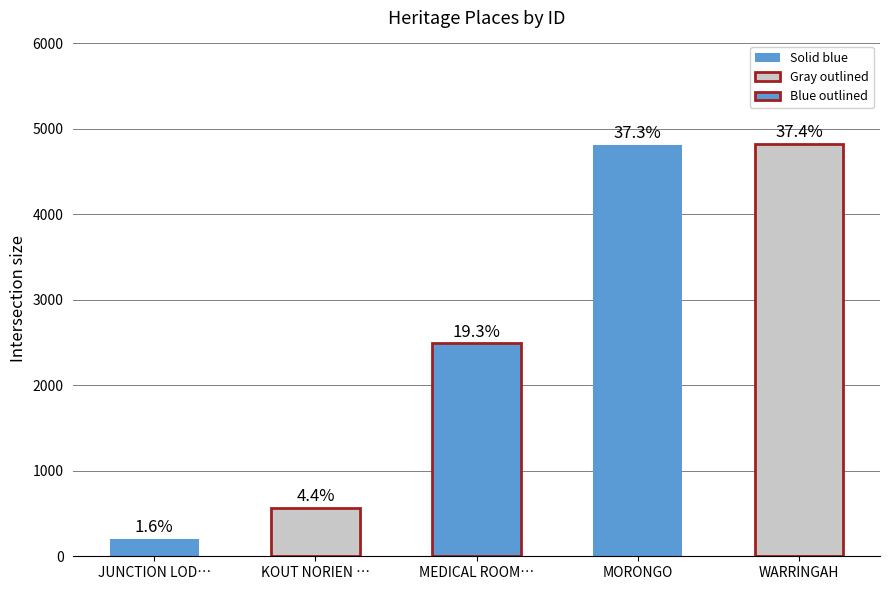

What position from the right is WARRINGAH?

1